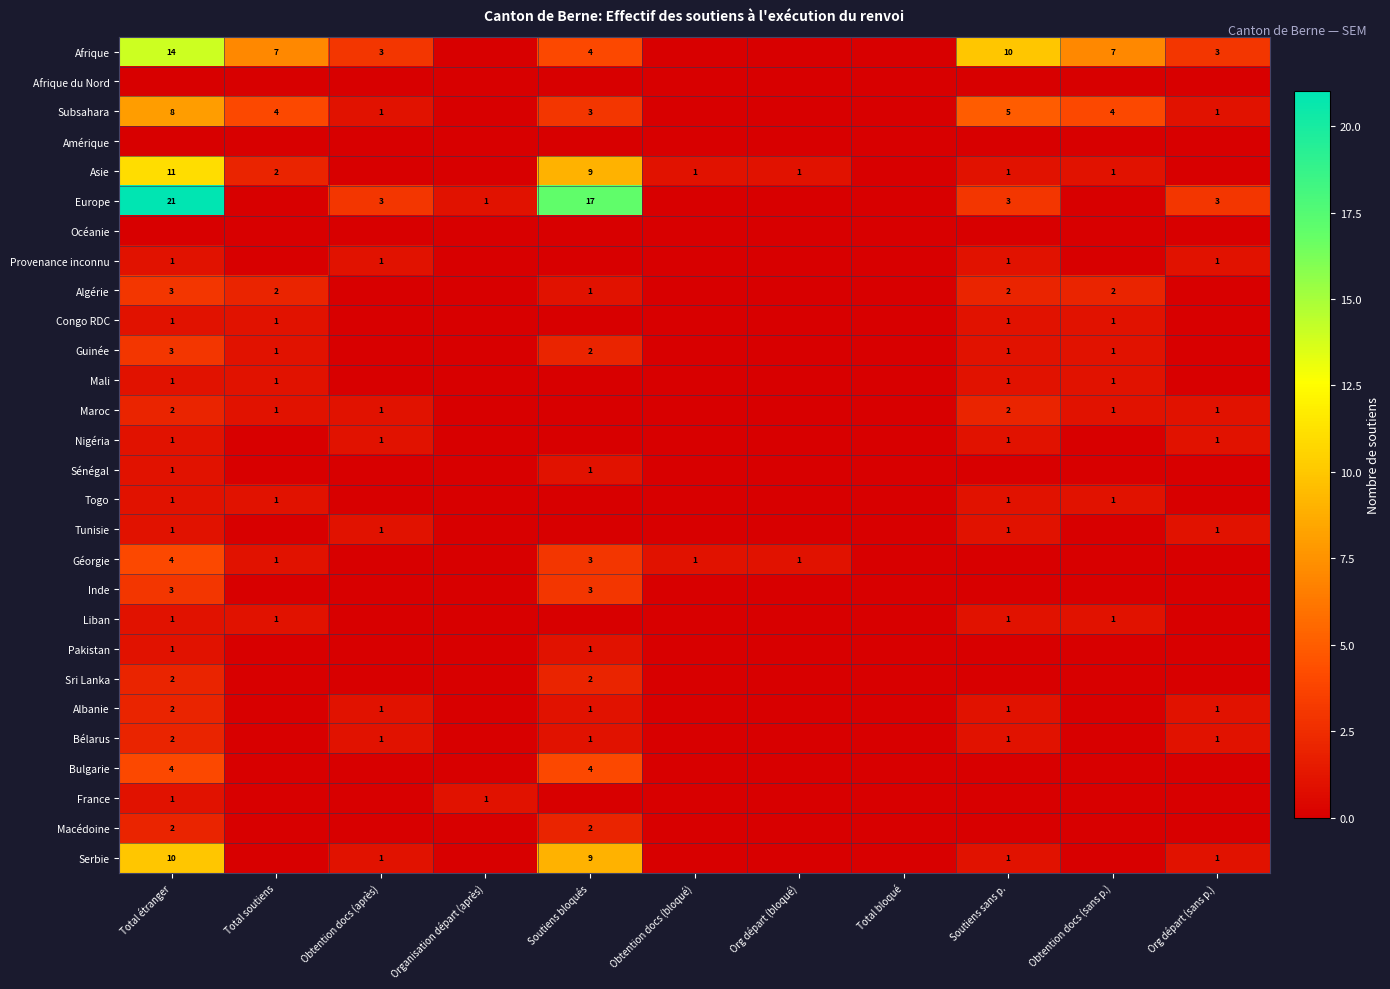

What is the spread (max minus min) of values at Org départ (sans p.)?

3